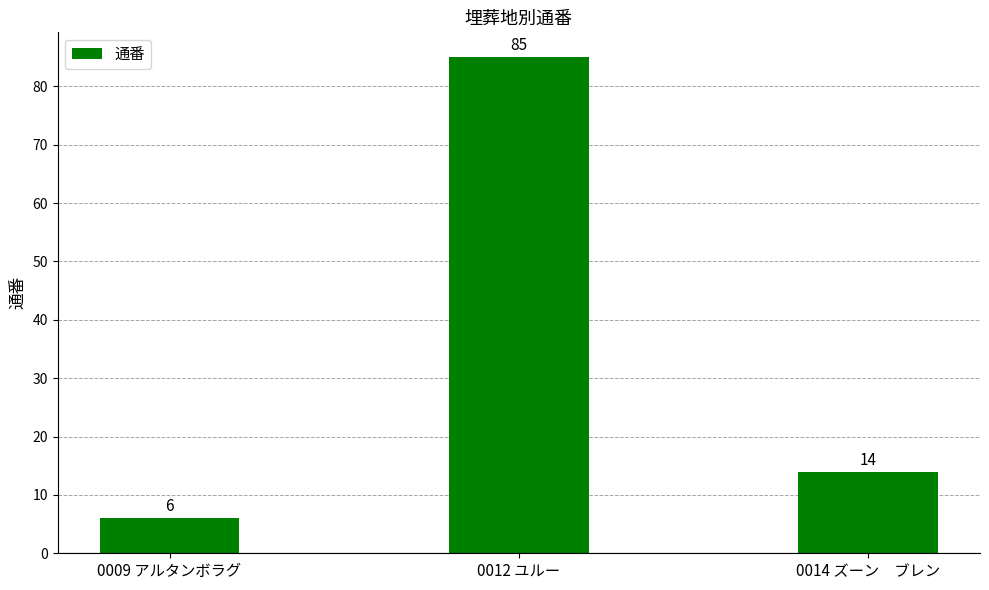

Count the number of categories in the chart.

3